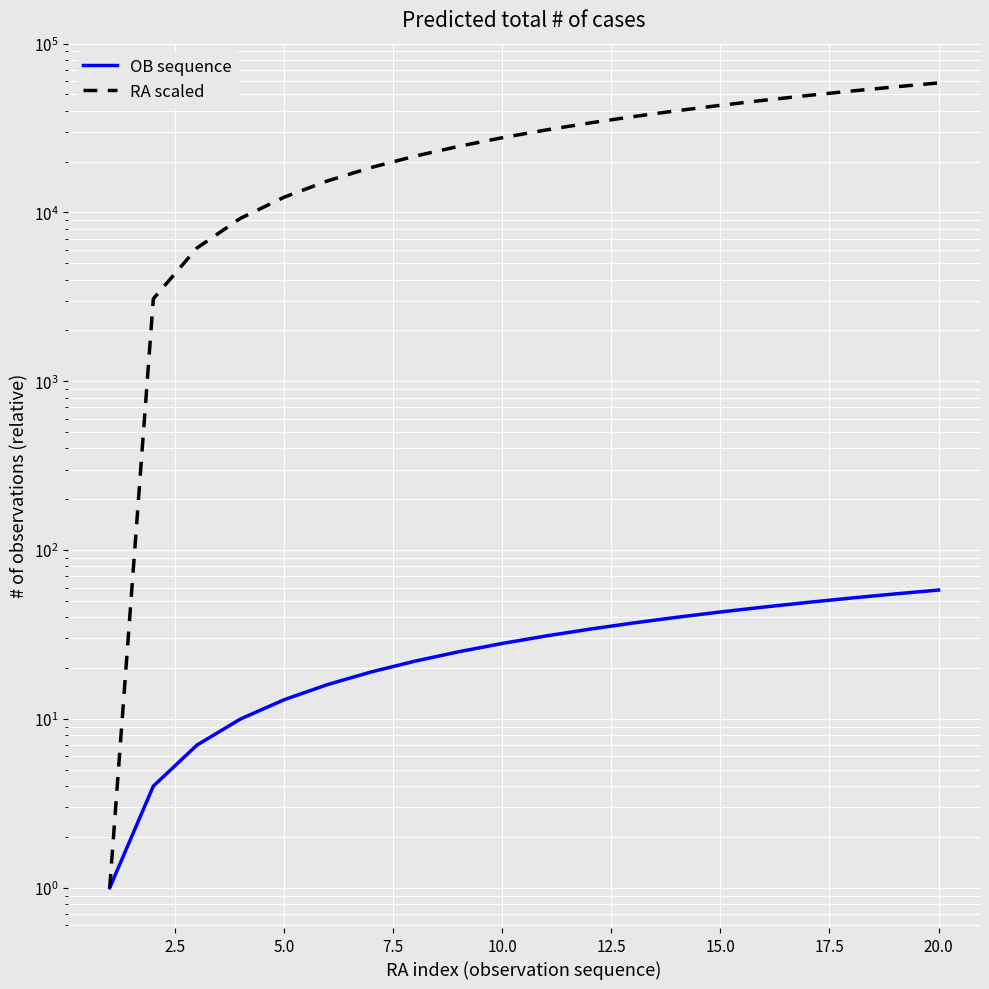

What is the lowest value of the OB sequence series?

1.0